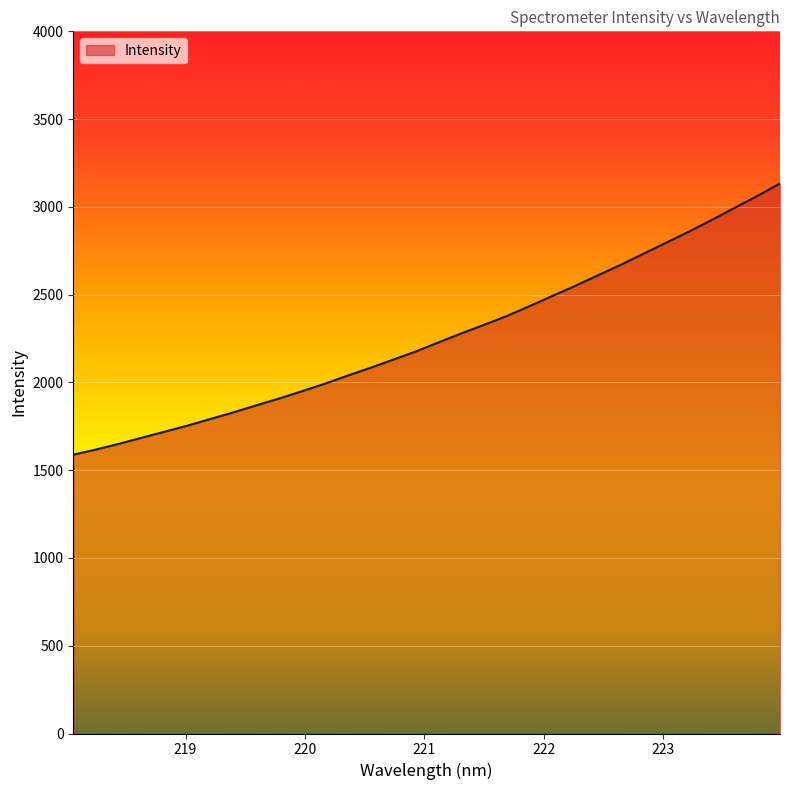

What is the greatest value displayed?

3133.3